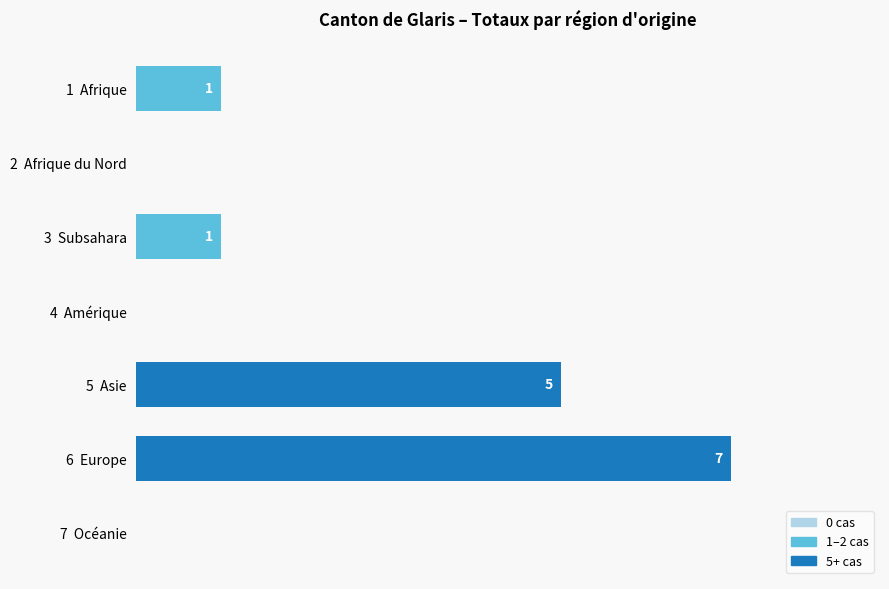

Between 2  Afrique du Nord and 1  Afrique, which is larger?

1  Afrique